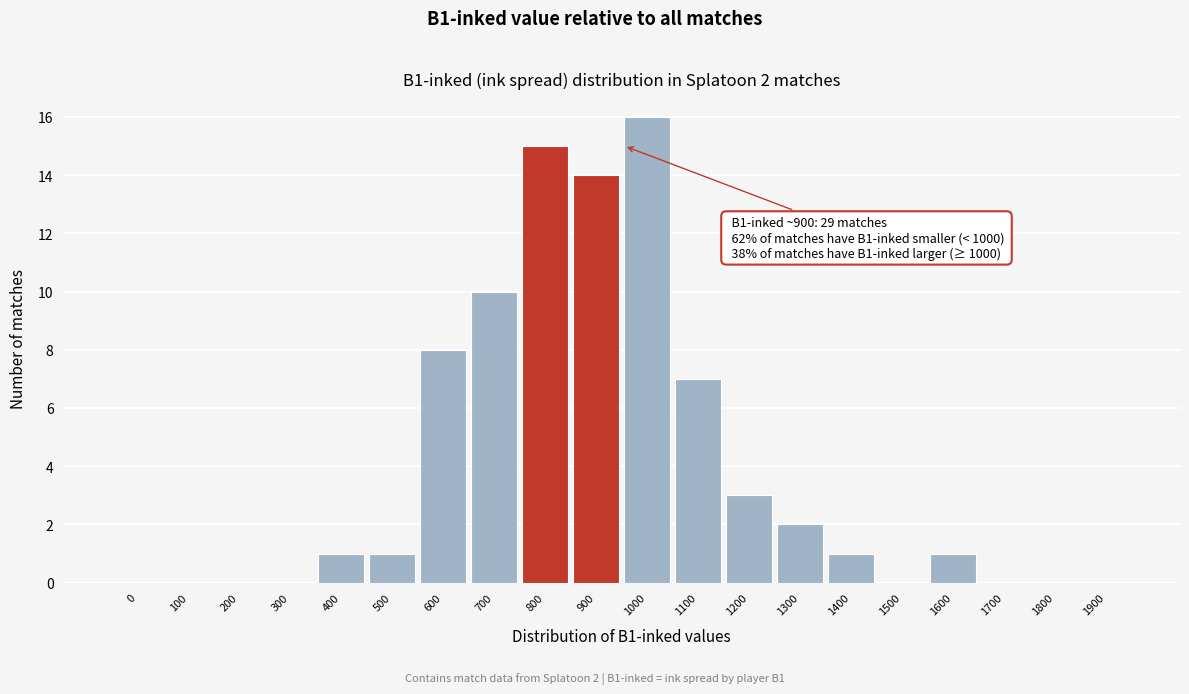

Reading left to right, list all the values displayed in this chart.

0=0	100=0	200=0	300=0	400=1	500=1	600=8	700=10	800=15	900=14	1000=16	1100=7	1200=3	1300=2	1400=1	1500=0	1600=1	1700=0	1800=0	1900=0